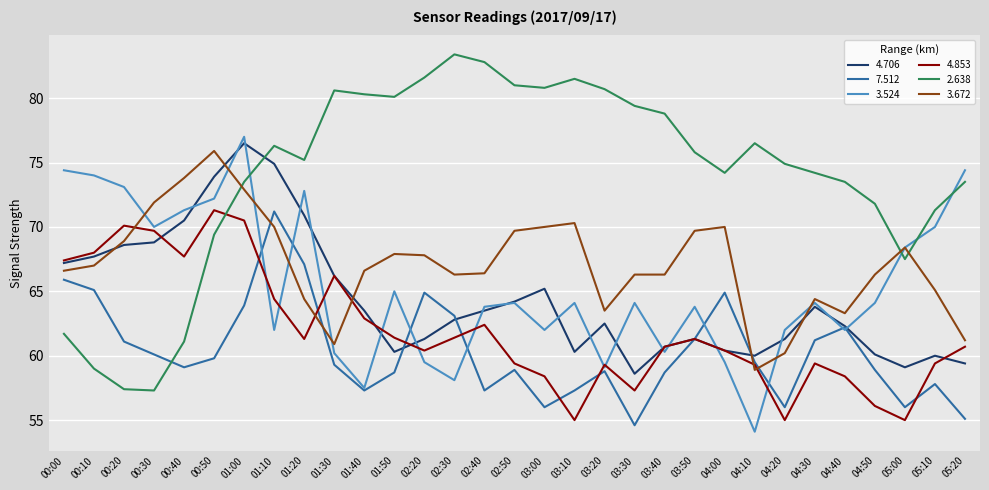

What is the difference between the second highest and second lowest values in the 4.706 series?

15.8